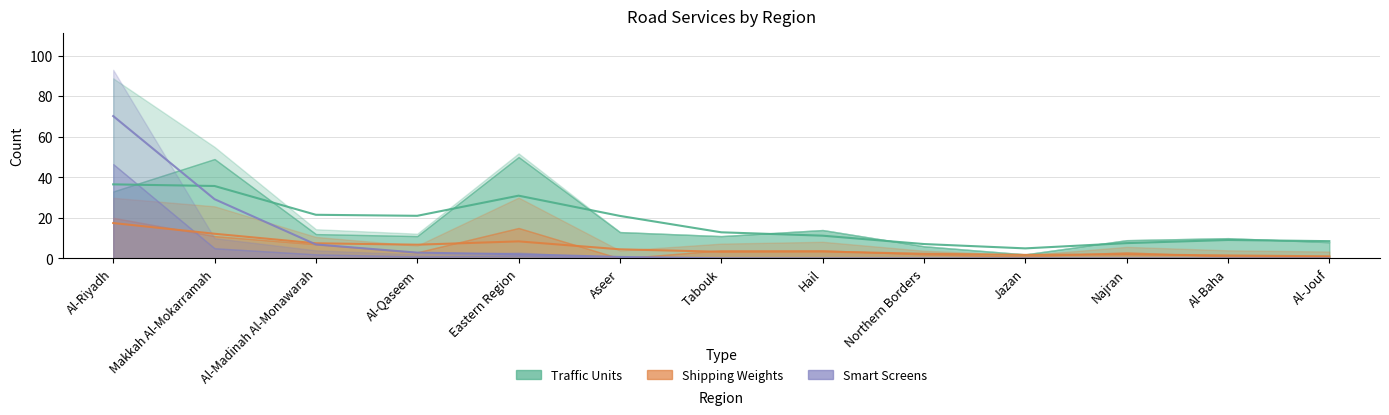

The value of Smart Screens at Najran is 0. True or false?

True